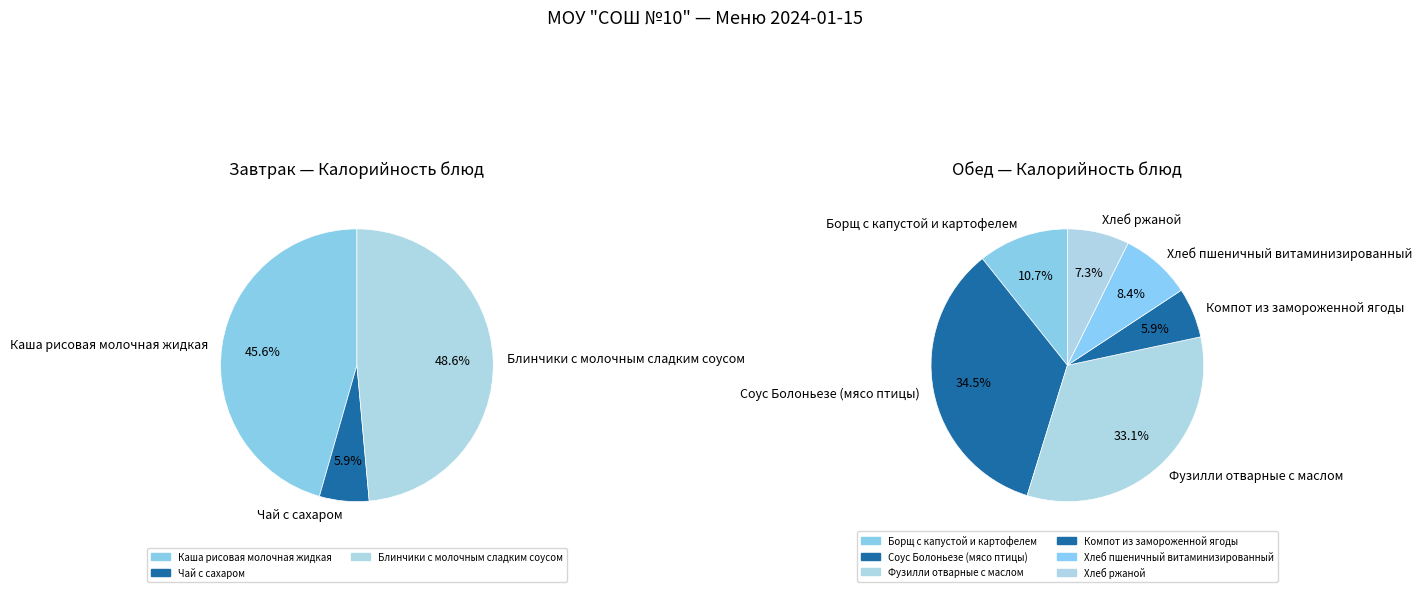

What is the change in value from Фузилли отварные с маслом to Компот из замороженной ягоды?

-193.5